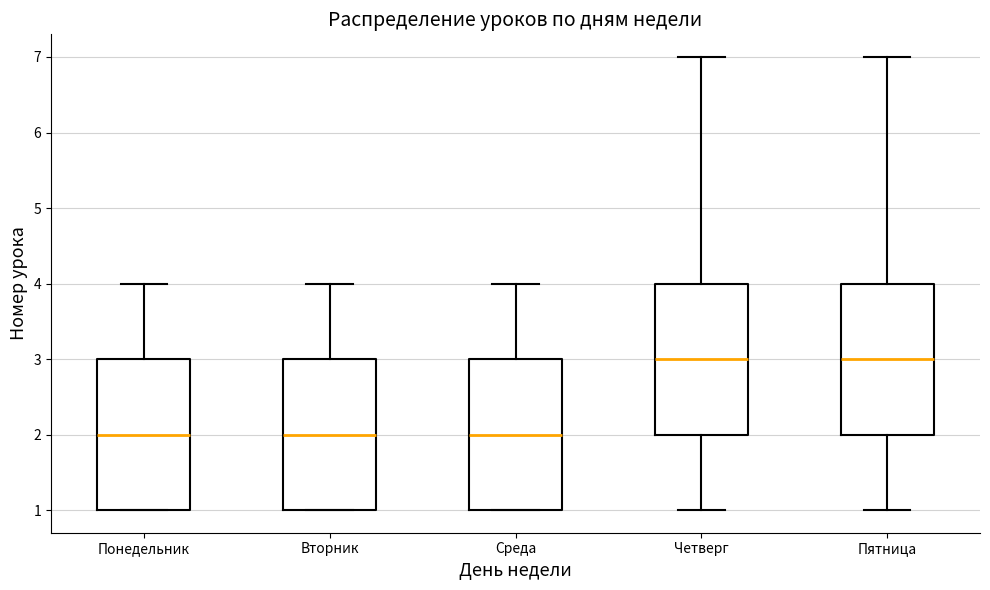

Reading left to right, read every box against the y-axis: the position of its median line, the range the box covers, and the ends of its whiskers. The values are not printed on the chart, so give them approximately, as read against the axis.

Понедельник: median 2, box 1 to 3, whiskers 1 to 4
Вторник: median 2, box 1 to 3, whiskers 1 to 4
Среда: median 2, box 1 to 3, whiskers 1 to 4
Четверг: median 3, box 2 to 4, whiskers 1 to 7
Пятница: median 3, box 2 to 4, whiskers 1 to 7